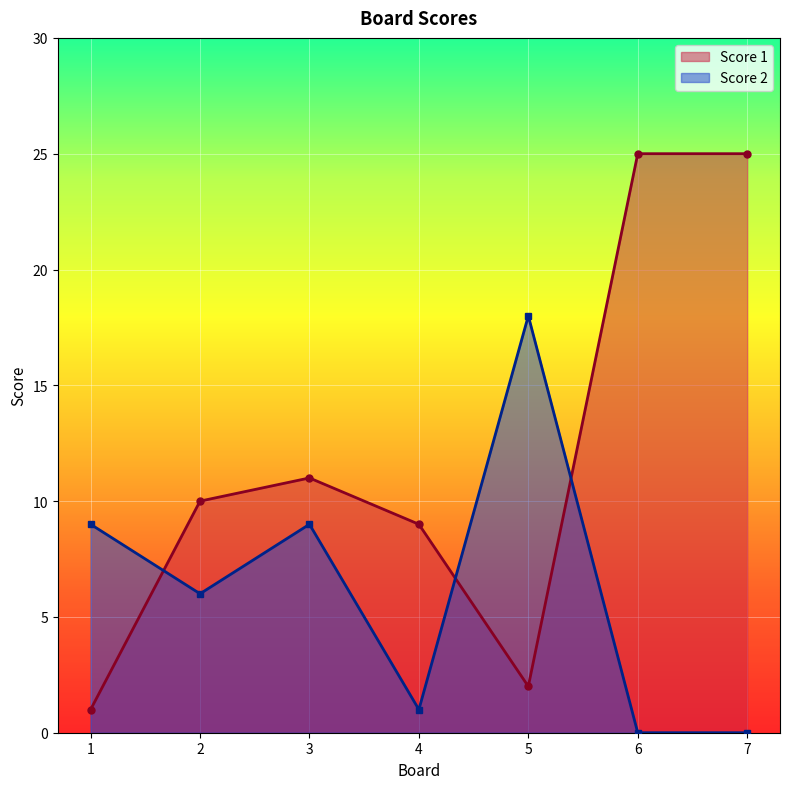

What is the total value across all series at 1?

10